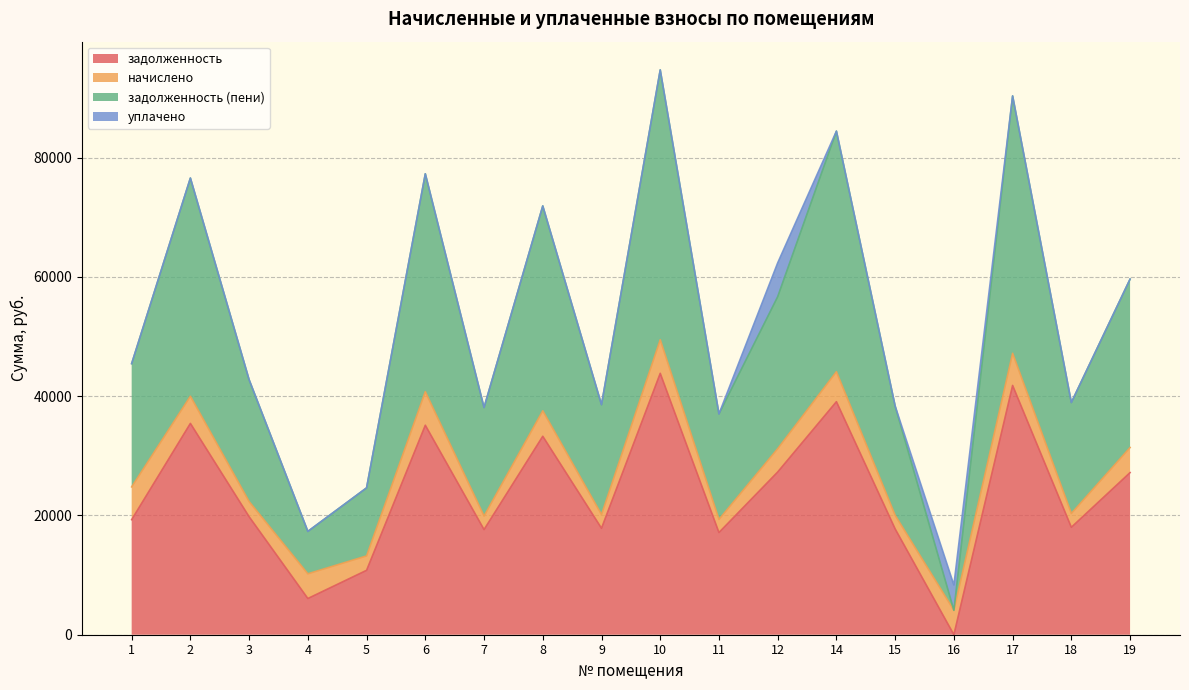

How many lines are shown in the chart?

4